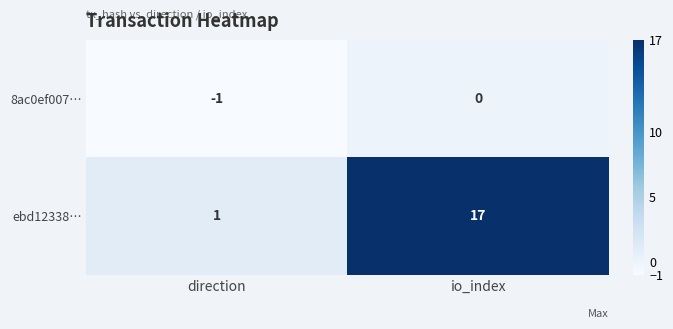

Reading left to right, transcribe all the data shown in this chart.

8ac0ef007…: direction=-1	io_index=0
ebd12338…: direction=1	io_index=17